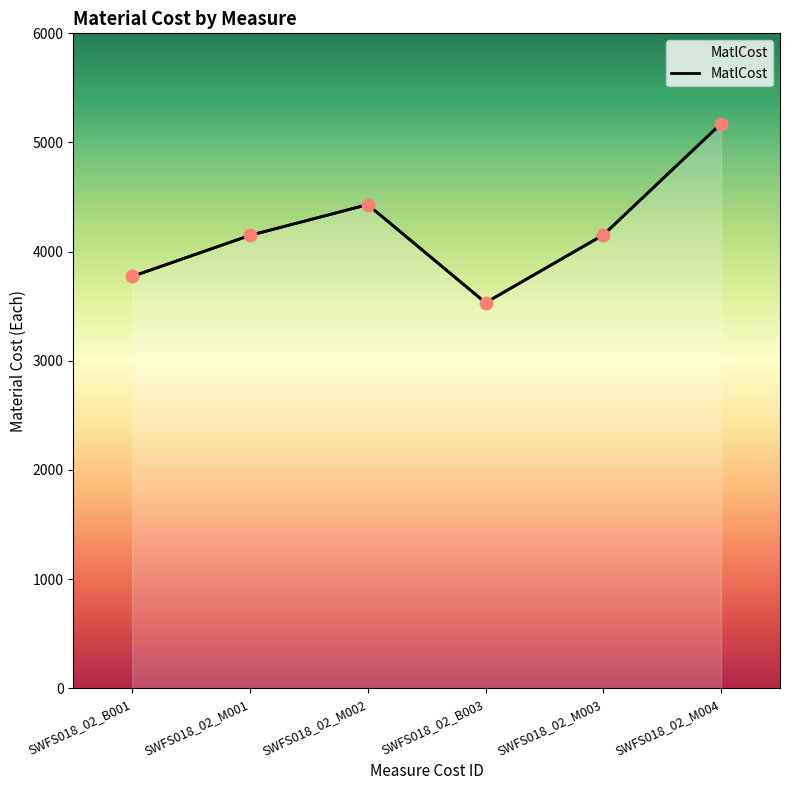

What is the change in value from SWFS018_02_M002 to SWFS018_02_M003?

-278